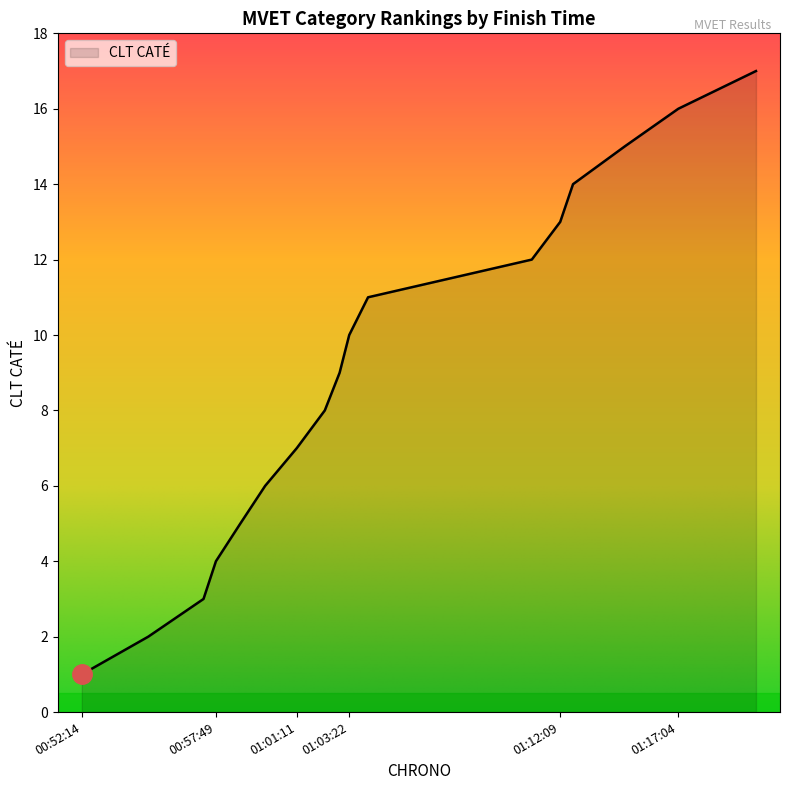

What is the difference between the maximum and minimum values?

16